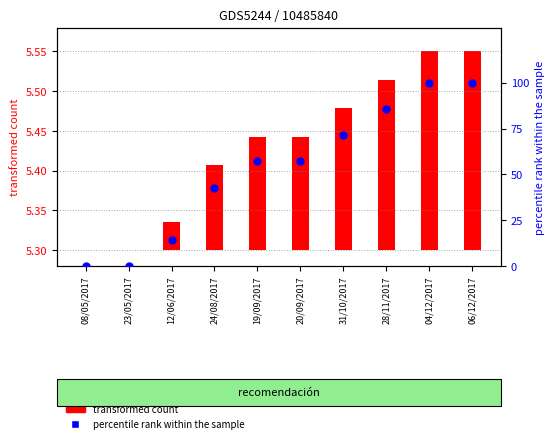

What is the ratio of the value at 28/11/2017 to the value at 24/08/2017?

2.0